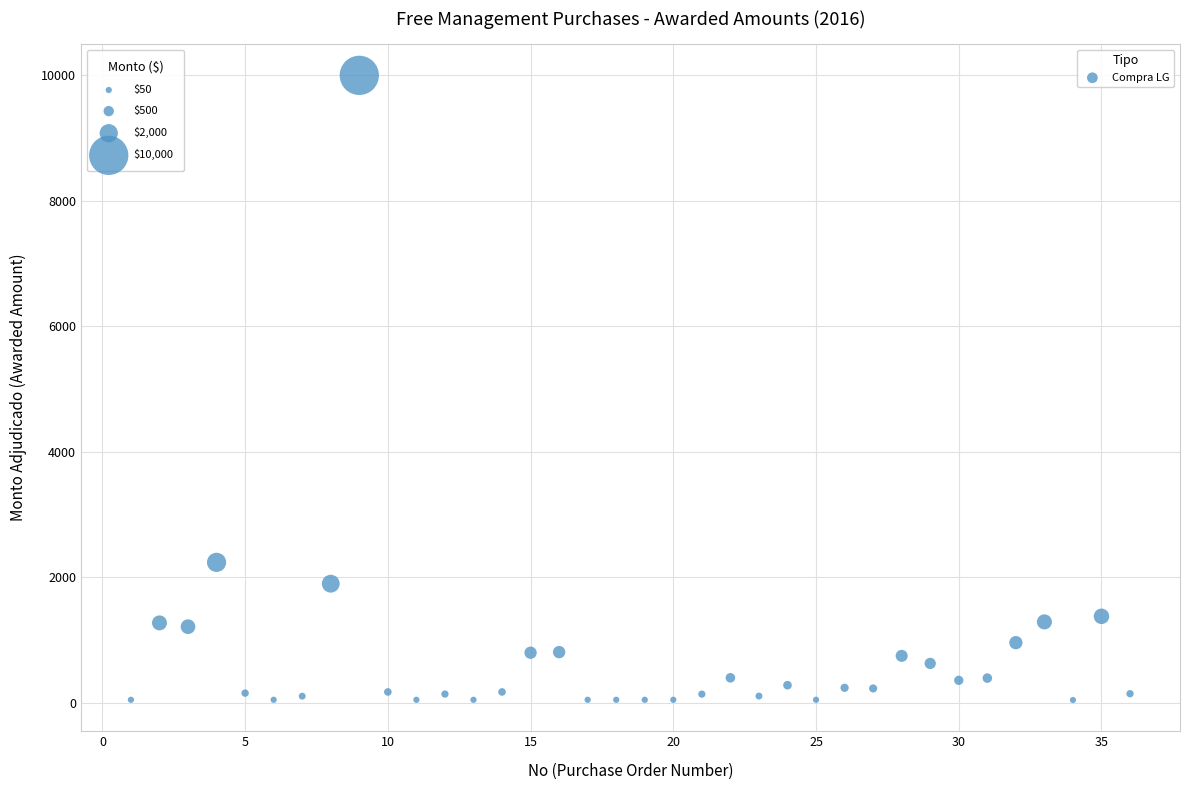

What Y value in the scatter plot is closest to 5023?

2240.0